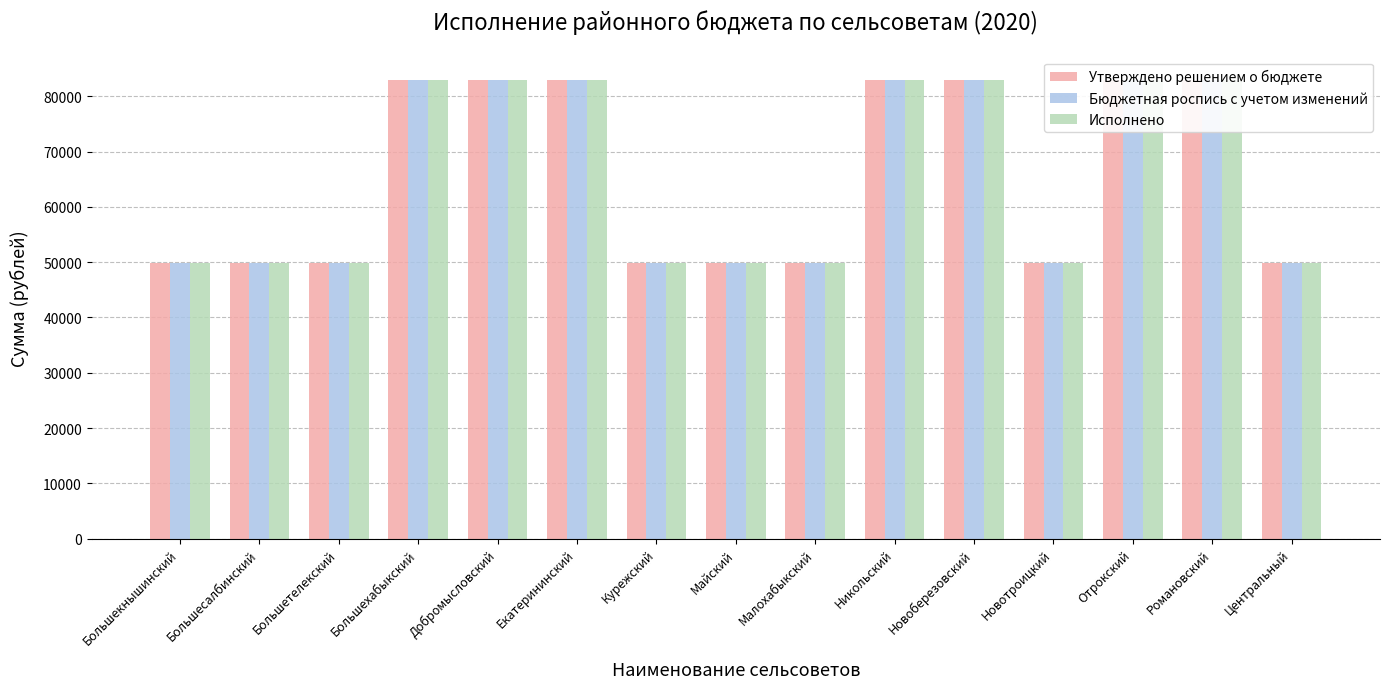

What value does the Исполнено series have at Большесалбинский, to the nearest 50?

49750